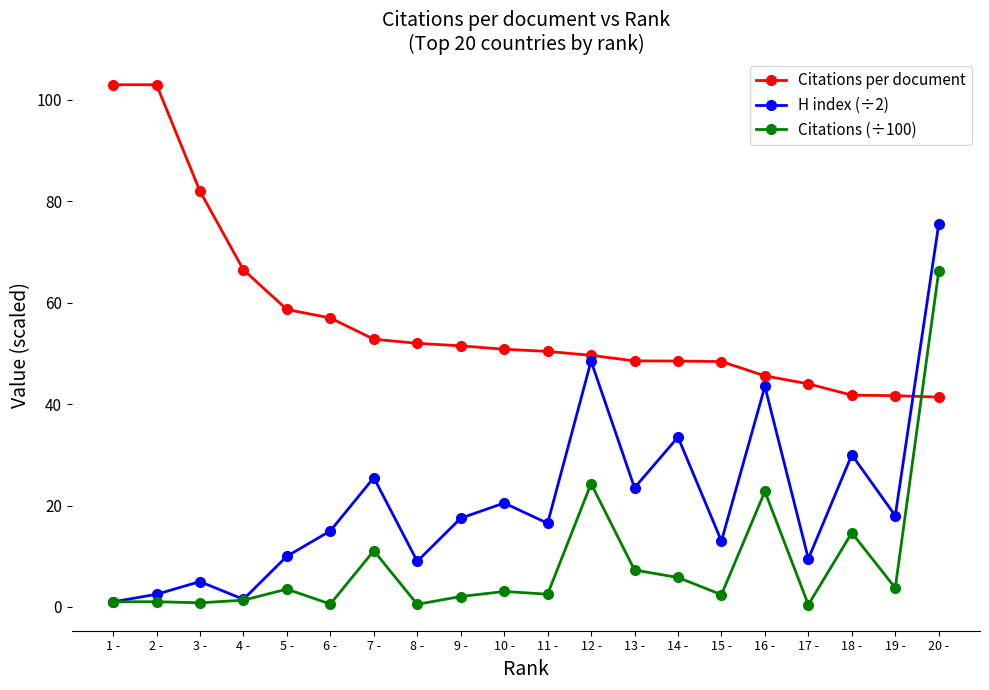

List the series in order of their overall mean, lowest first.

Citations (÷100), H index (÷2), Citations per document